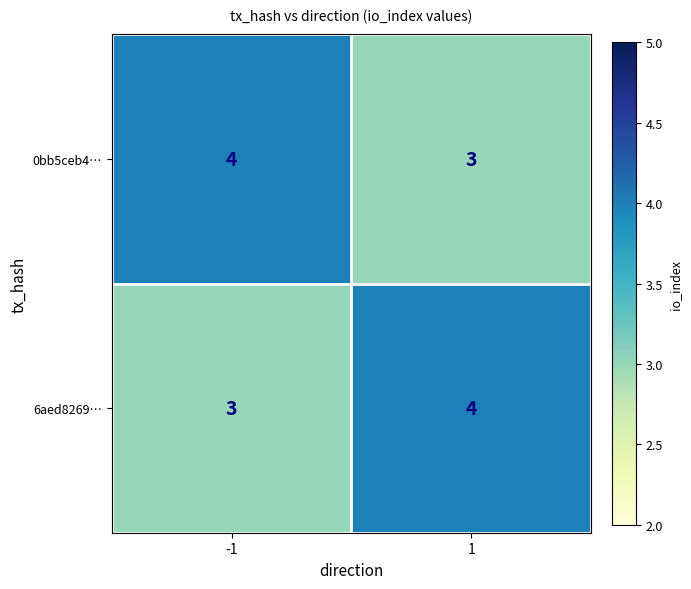

Count the number of categories in the chart.

2